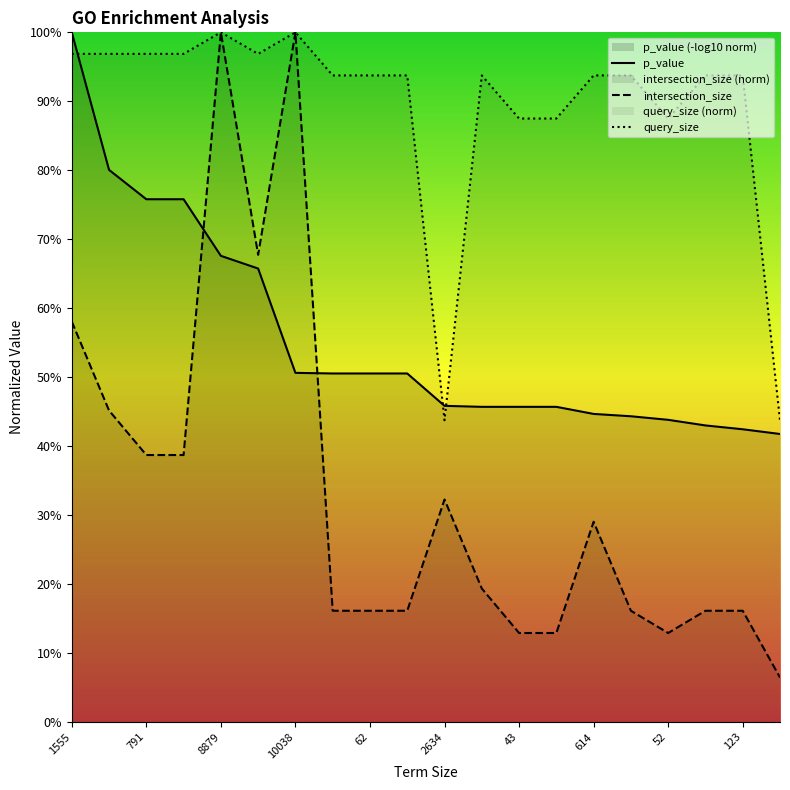

Does the chart display data point markers on the line(s)?

No